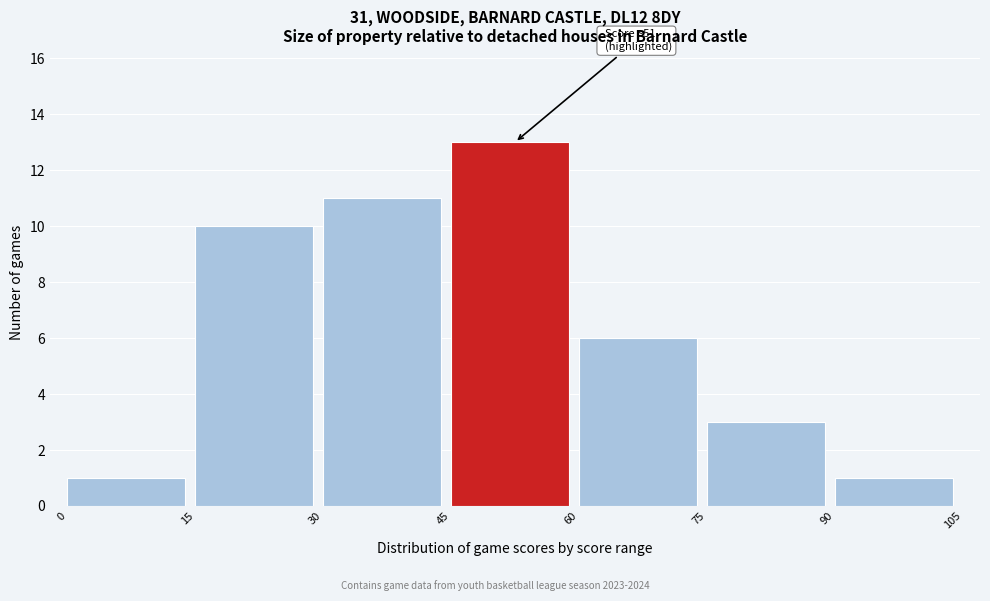

Which range on the x-axis has the tallest bar?

45 to 60